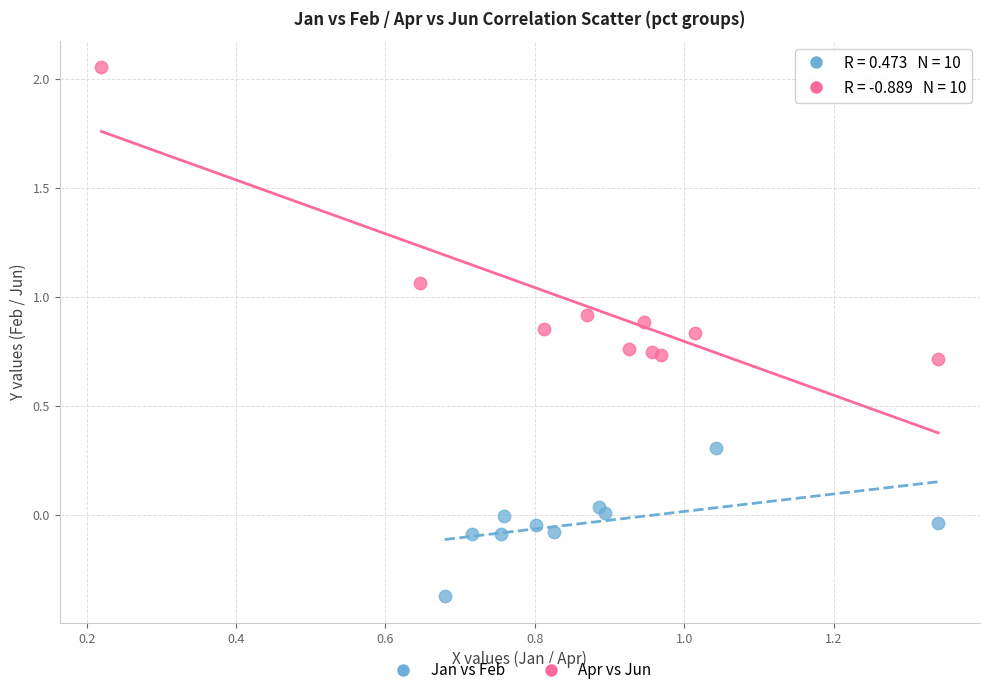

Which series has the largest Y range (max minus min)?

Apr vs Jun